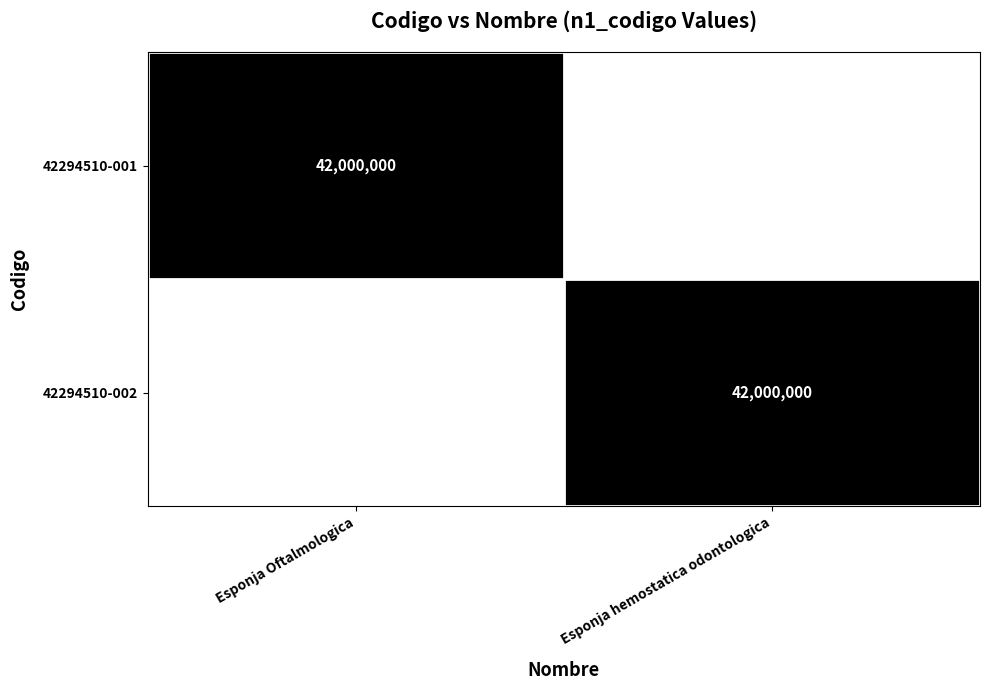

What is the difference between the 42294510-001 values at Esponja hemostatica odontologica and Esponja Oftalmologica?

42000000